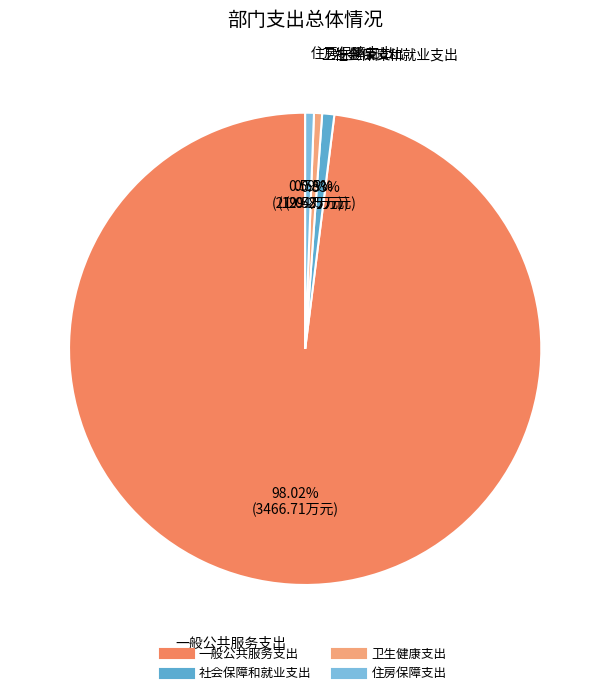

Is 住房保障支出 the majority of the pie?

No